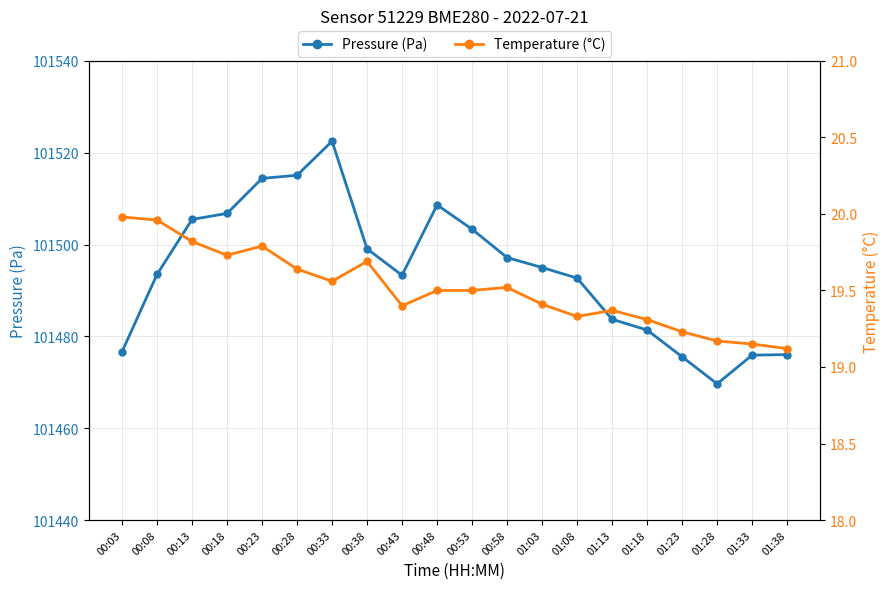

What is the label of the 11th point from the right?

00:48